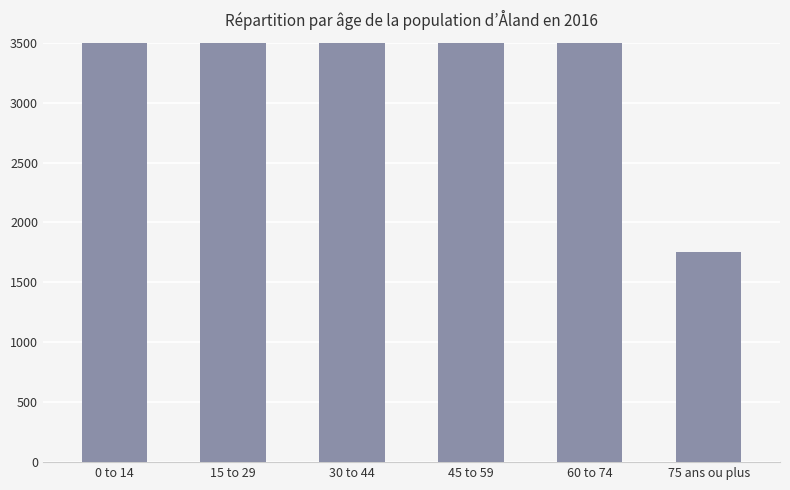

Which category has the highest value across all series?

45 to 59